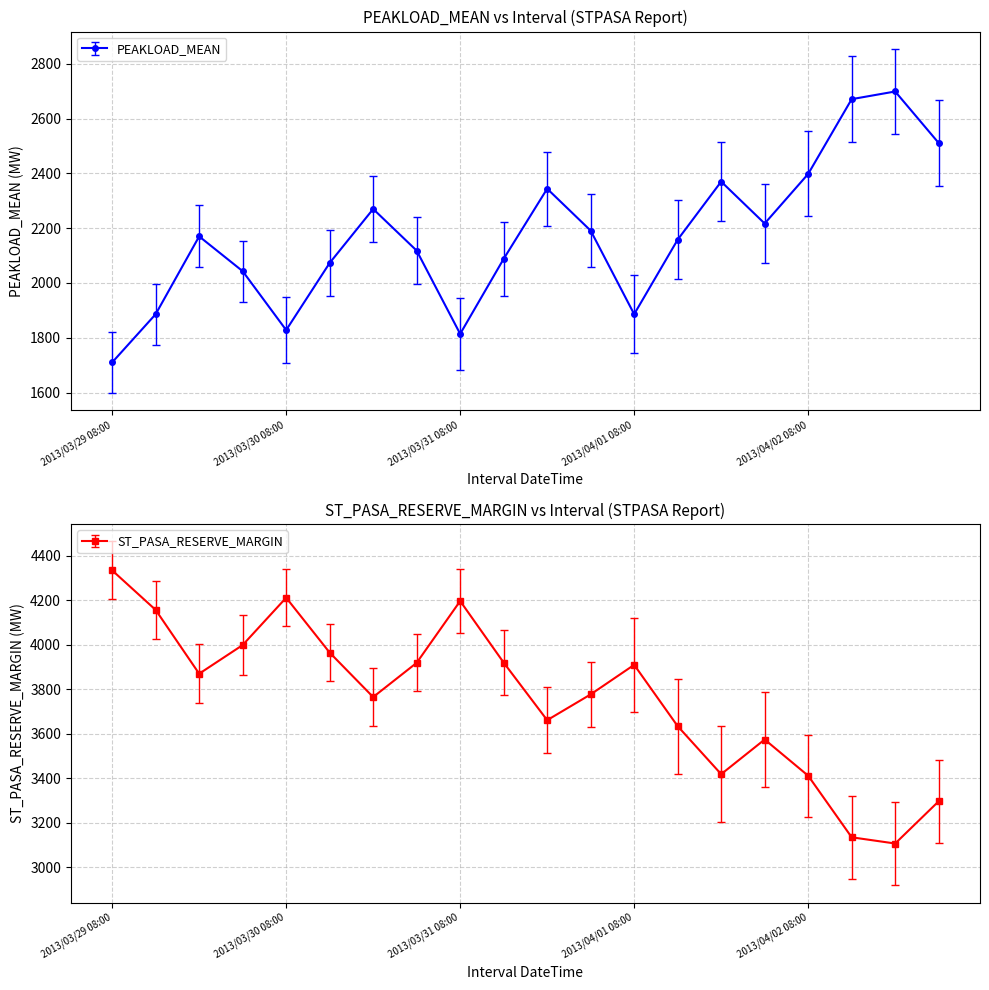

Which series has the largest total across all categories?

PEAKLOAD_MEANP2SD